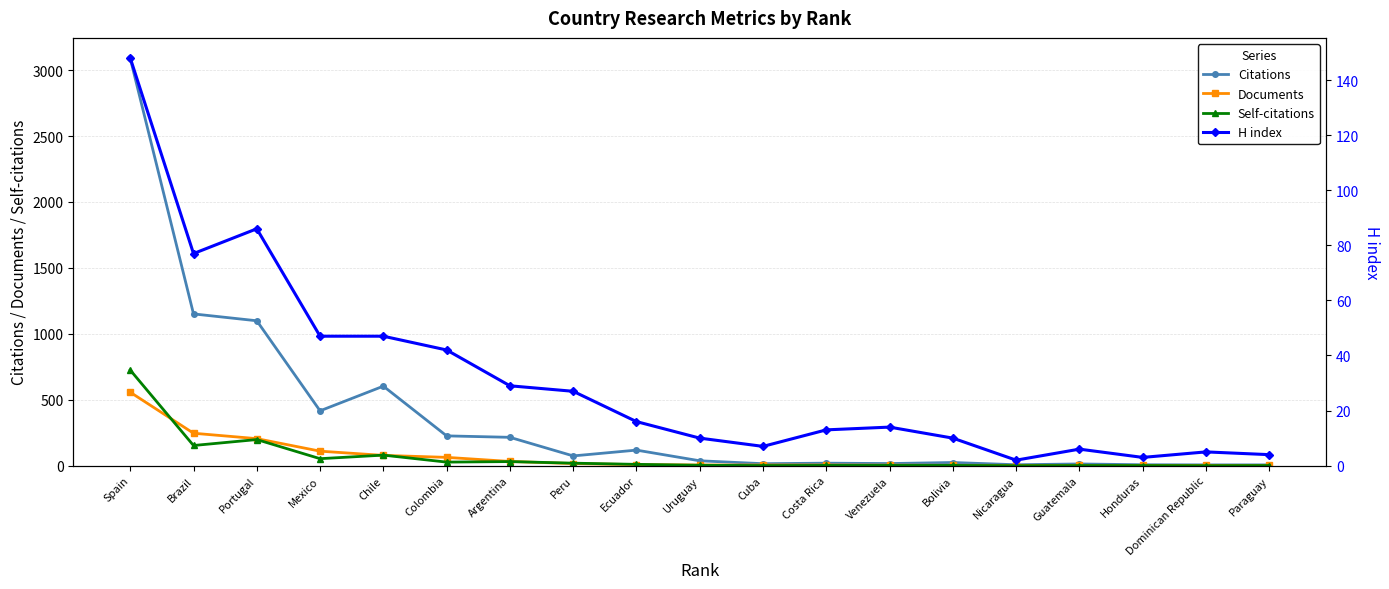

Read the Citations value at Guatemala, to the nearest 10.

10